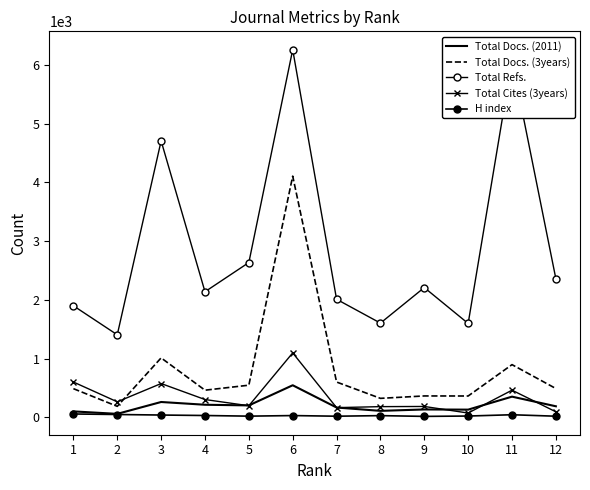

Reading right to left, transcribe all the data shown in this chart.

Total Docs. (2011): 12=190	11=354	10=133	9=136	8=112	7=169	6=548	5=205	4=216	3=263	2=61	1=103
Total Docs. (3years): 12=492	11=899	10=365	9=366	8=325	7=603	6=4108	5=549	4=464	3=1014	2=189	1=490
Total Refs.: 12=2360	11=6074	10=1600	9=2211	8=1606	7=2012	6=6261	5=2637	4=2140	3=4708	2=1407	1=1901
Total Cites (3years): 12=96	11=464	10=75	9=187	8=184	7=167	6=1099	5=199	4=305	3=577	2=266	1=603
H index: 12=21	11=46	10=24	9=18	8=31	7=21	6=32	5=22	4=33	3=41	2=50	1=59